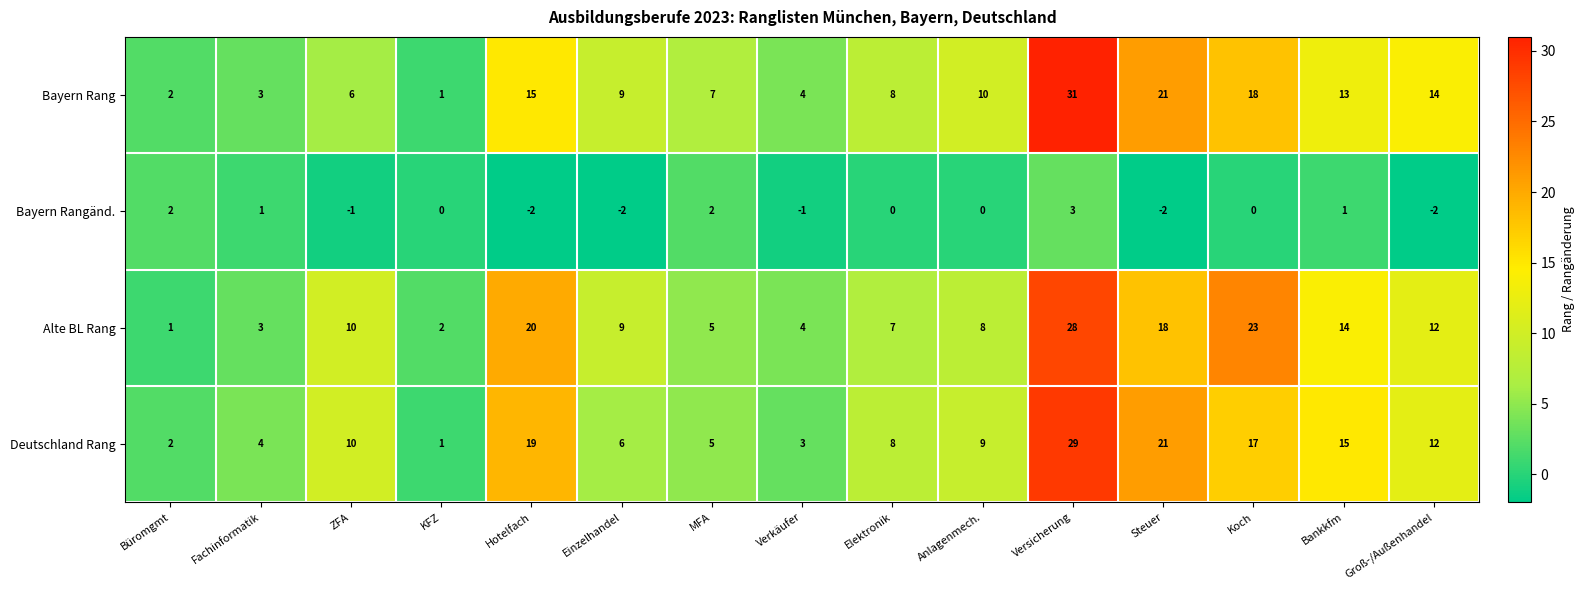

What is the spread (max minus min) of values at Elektronik?

8